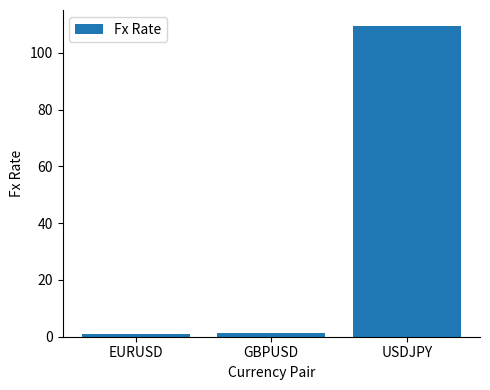

The chart shows a value of 68.1 at USDJPY. True or false?

False